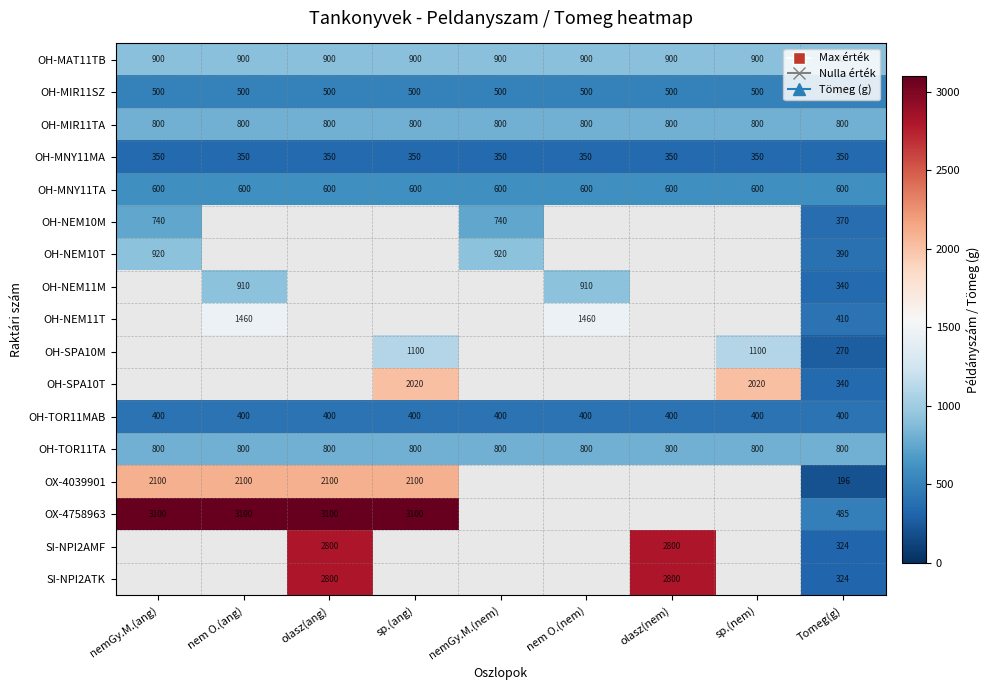

Is it true that OH-NEM11T equals 417 at nem O.(ang)?

False